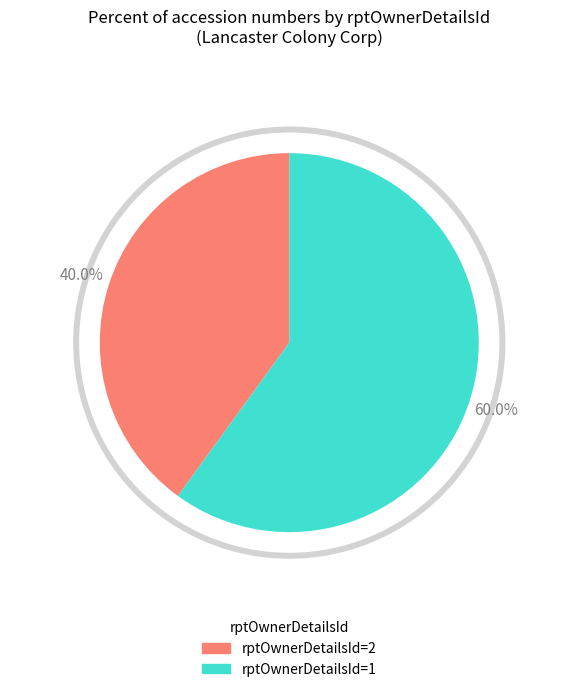

Which category has the smallest portion of the pie?

rptOwnerDetailsId=2